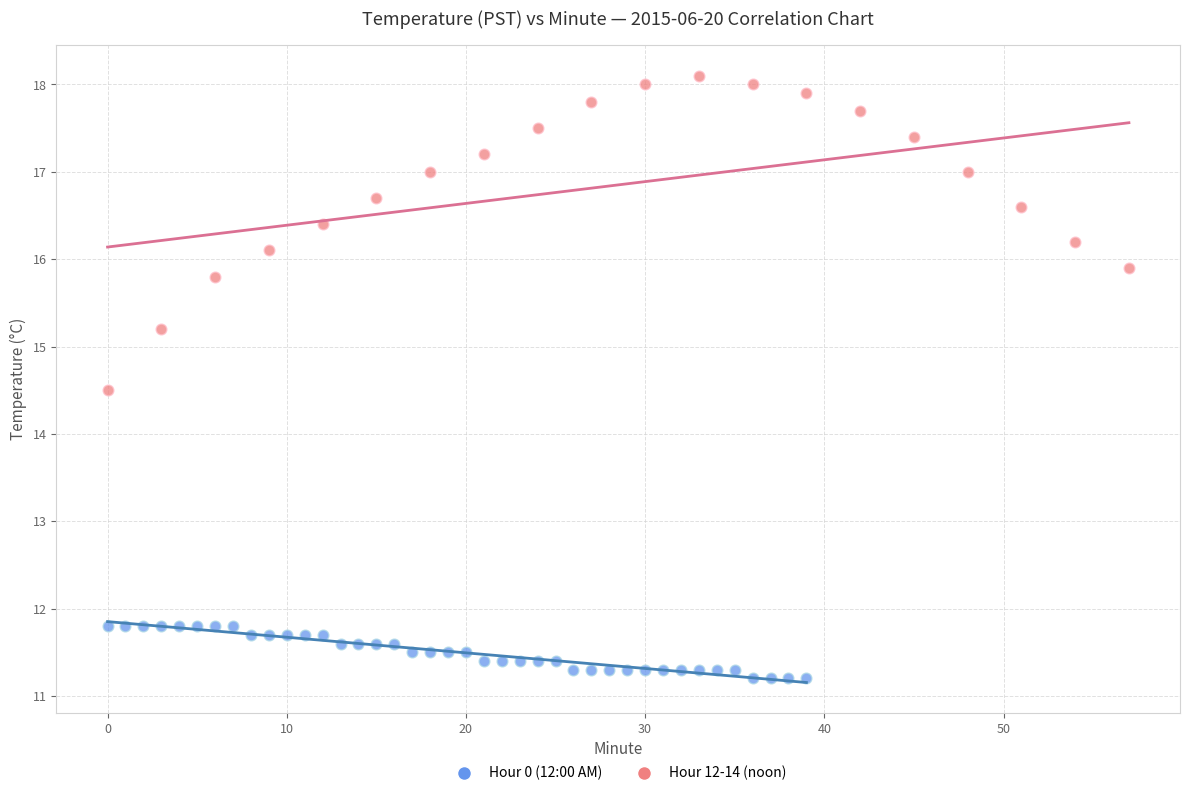

Which series reaches the minimum Y coordinate?

Hour 0 (12:00 AM)